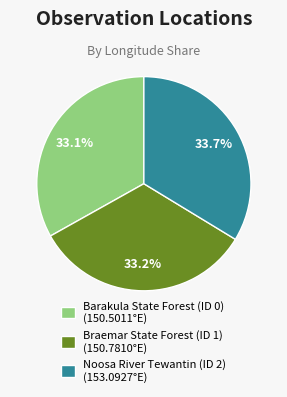

To the nearest percent, what is the combined percentage of Barakula State Forest (ID 0) and Noosa River Tewantin (ID 2)?

67%